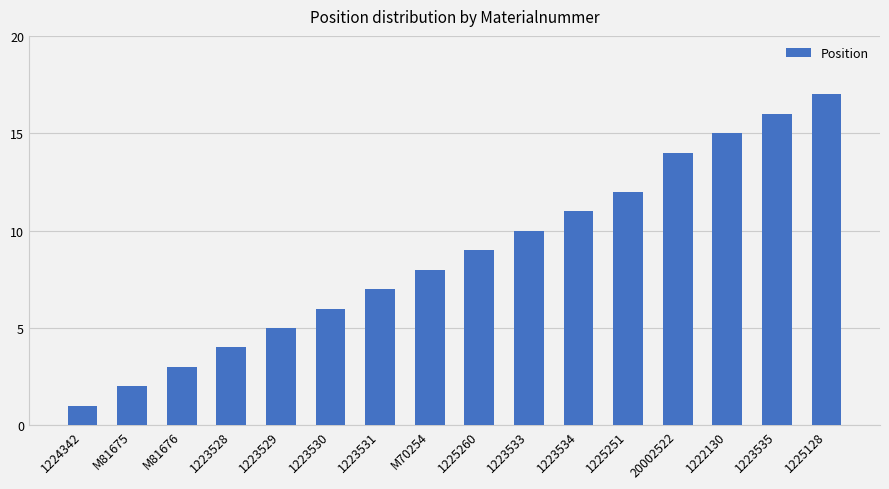

Between 1224342 and M81676, which is larger?

M81676